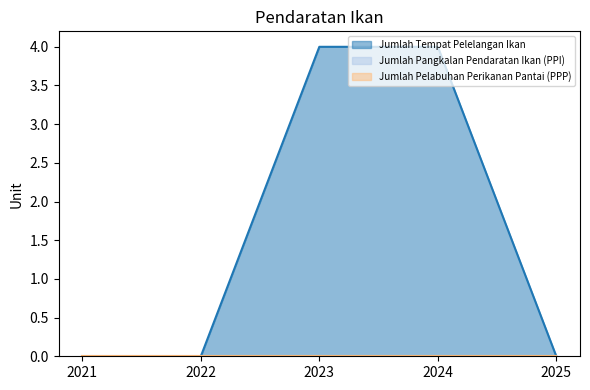

True or false: Jumlah Pelabuhan Perikanan Pantai (PPP) has more than 1 interior local peaks.

False